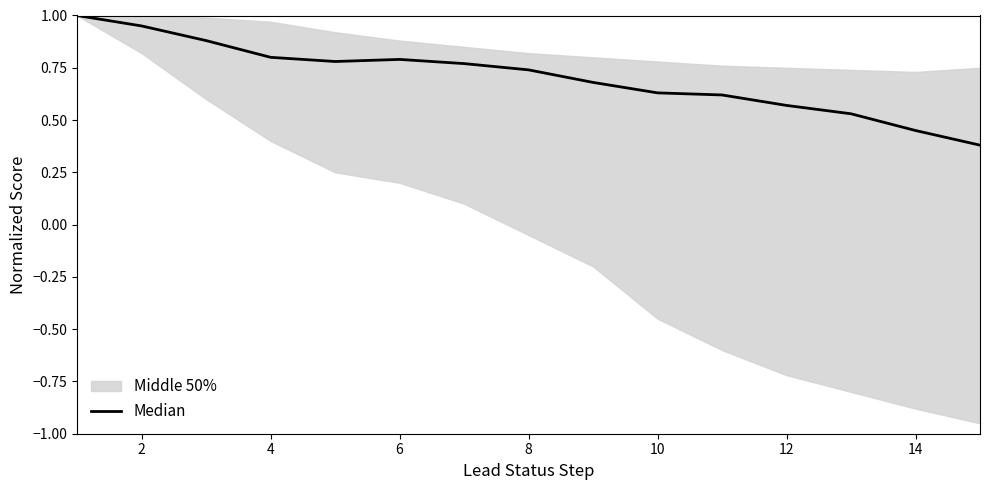

What is the difference between the maximum and minimum values?

0.6